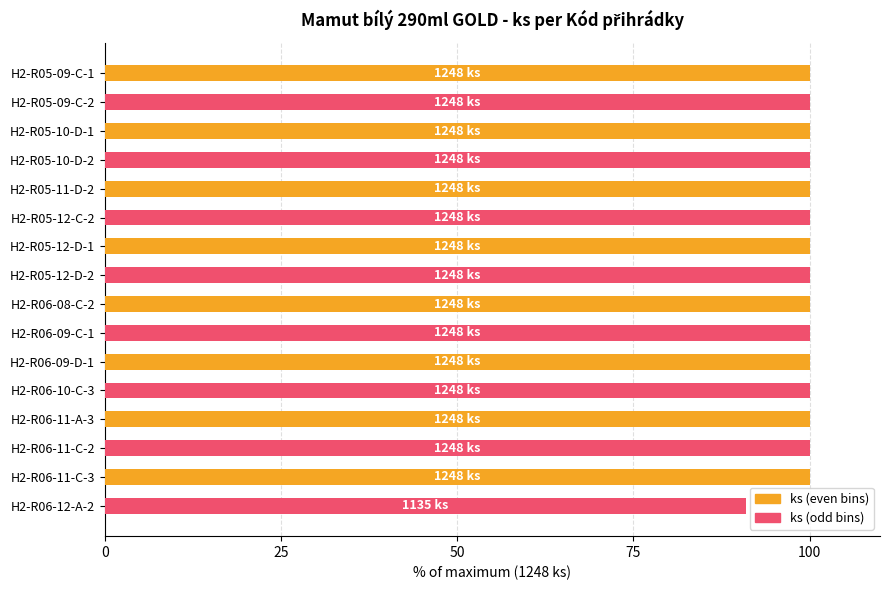

Which series has the largest range (max minus min)?

ks (odd bins)